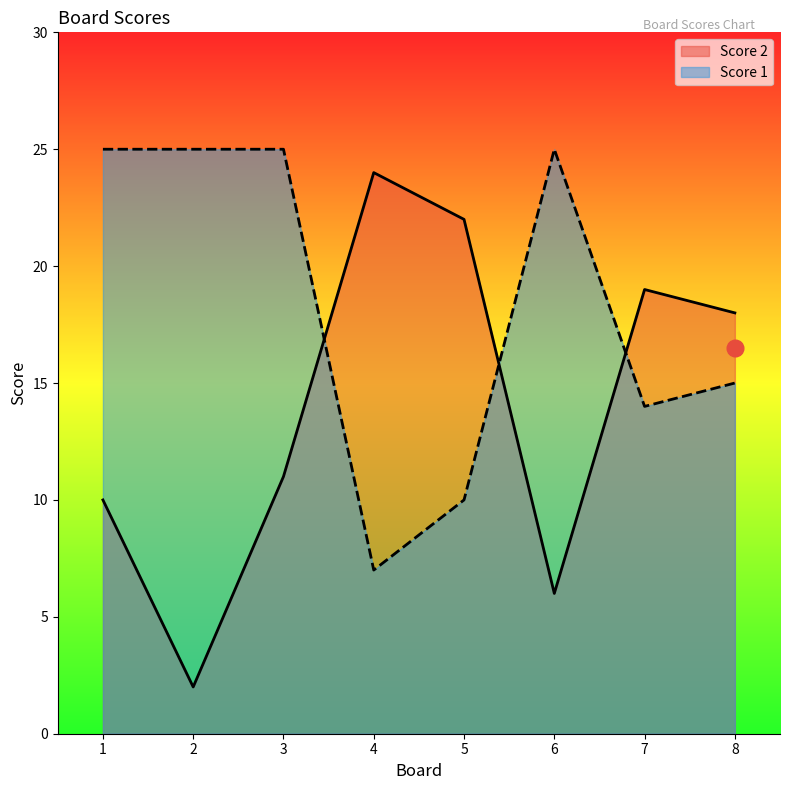

Is it true that Score 2 equals 10 at 1?

True